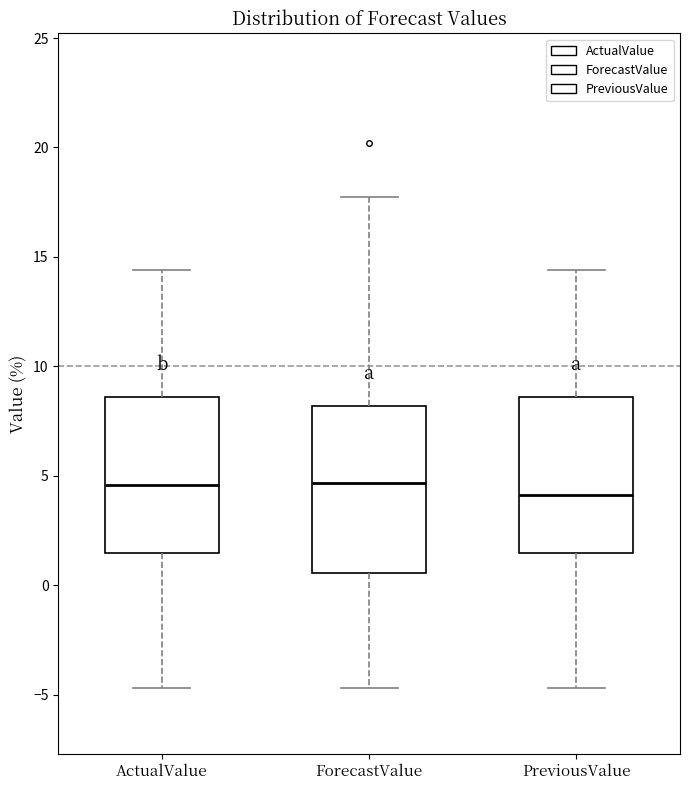

Reading left to right, read every box against the y-axis: the position of its median line, the range the box covers, and the ends of its whiskers. The values are not printed on the chart, so give them approximately, as read against the axis.

ActualValue: median 4.5, box 1.5 to 8.5, whiskers -4.5 to 14.5
ForecastValue: median 4.5, box 0.5 to 8.0, whiskers -4.5 to 17.5
PreviousValue: median 4.0, box 1.5 to 8.5, whiskers -4.5 to 14.5